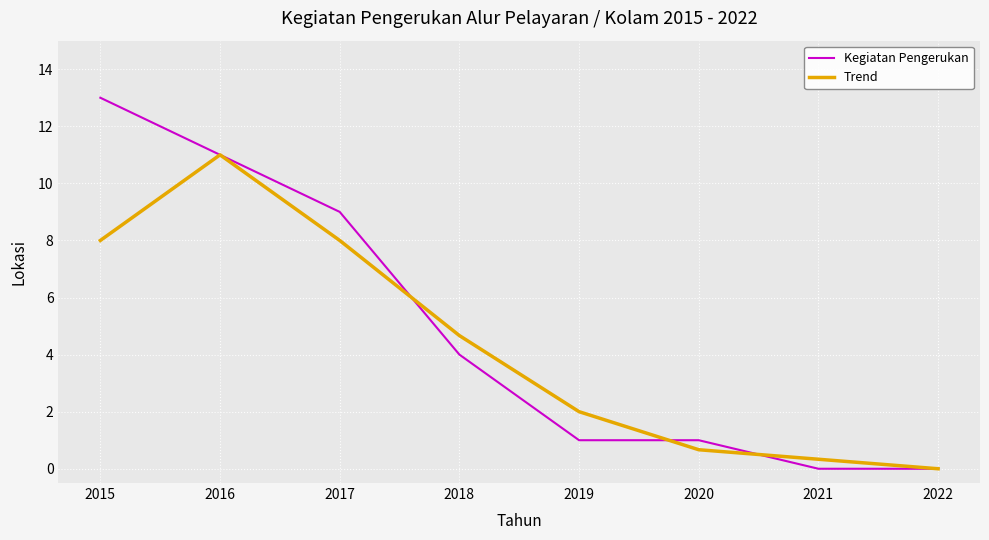

List the series in order of their peak value, highest first.

Kegiatan Pengerukan, Trend